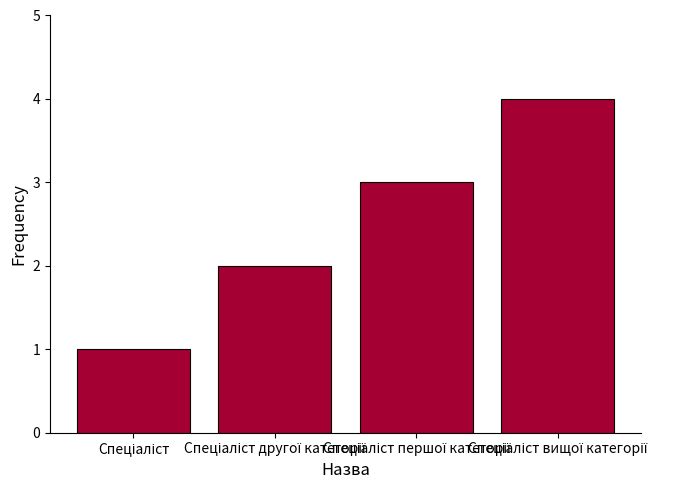

Count the values in the range 2 to 4.

3